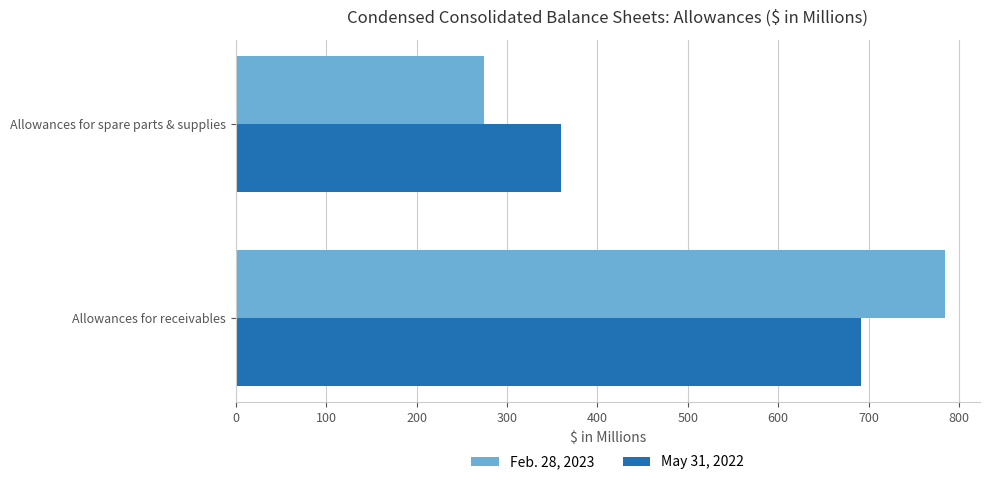

What is the sum of all Feb. 28, 2023 values?

1059